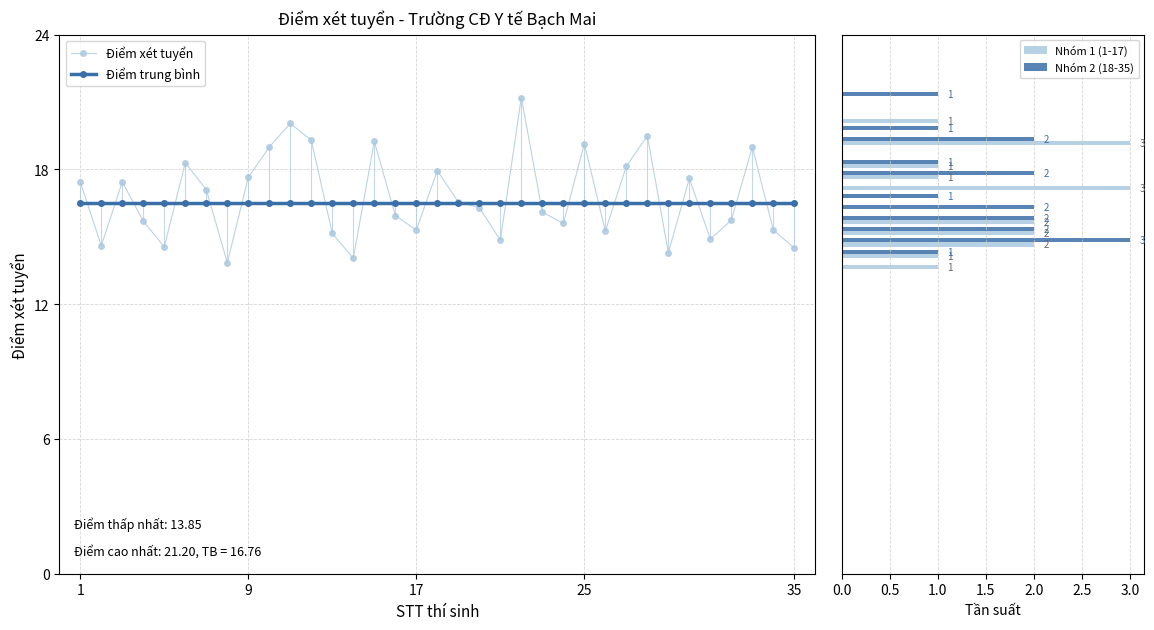

What is the value of the 15th bar from the left?

19.2